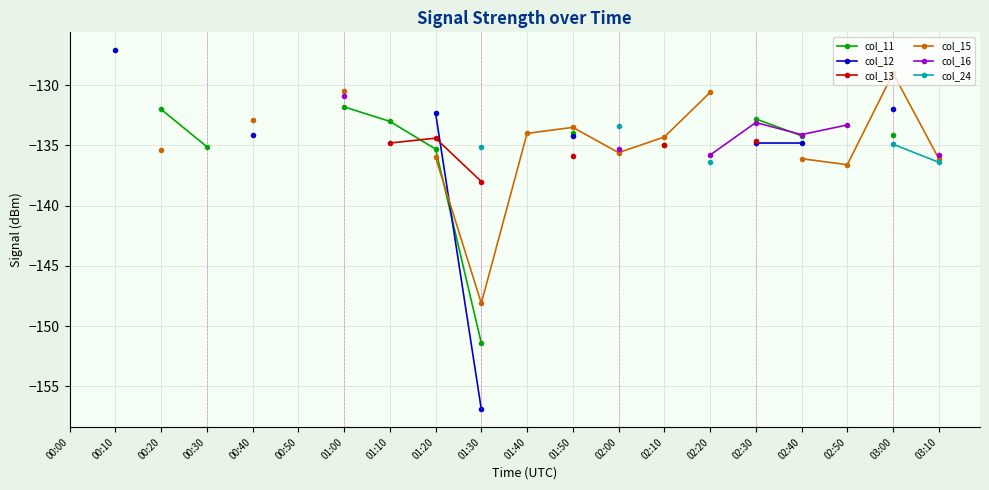

How many interior local valleys does the col_15 series have?

3